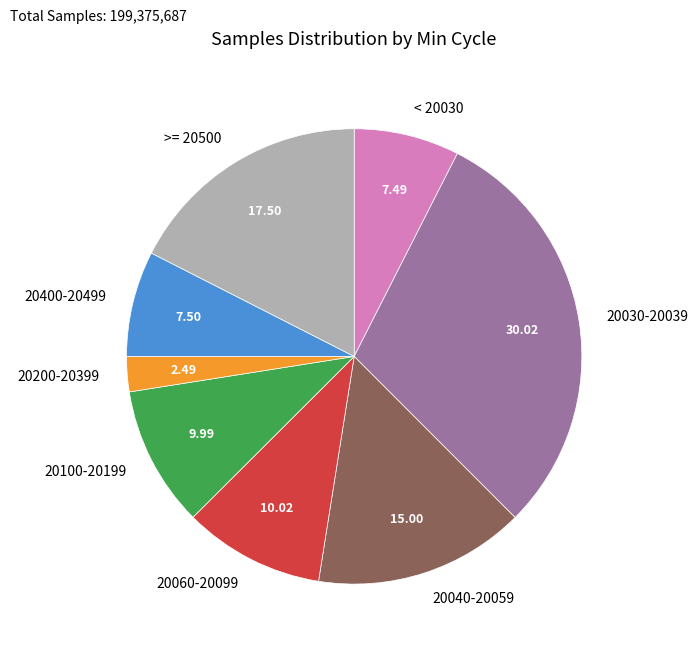

Is there any slice that represents more than half of the pie?

No